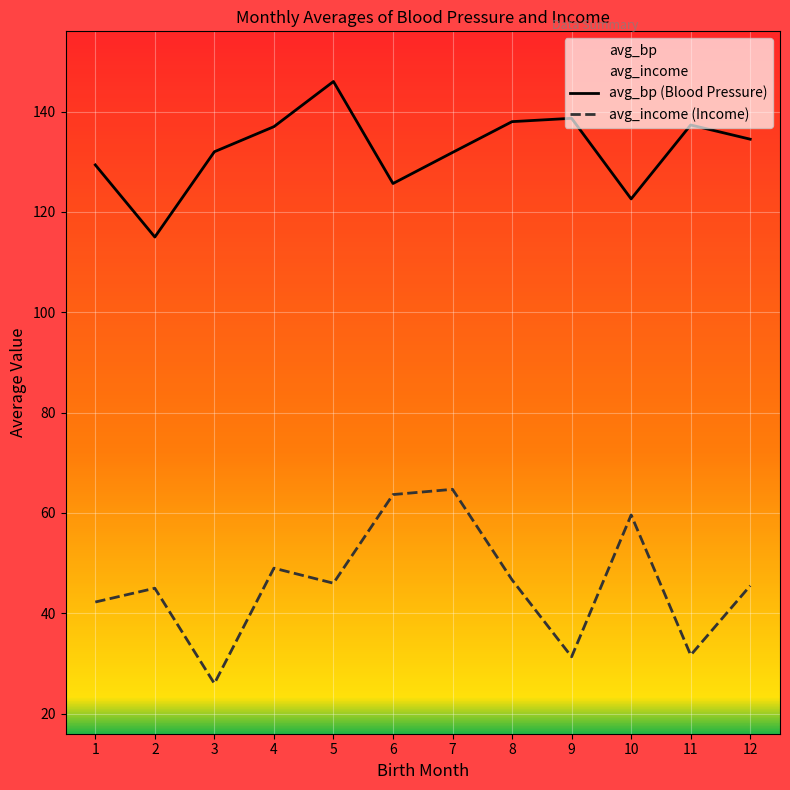

At which category does the chart reach its minimum across all series?

3